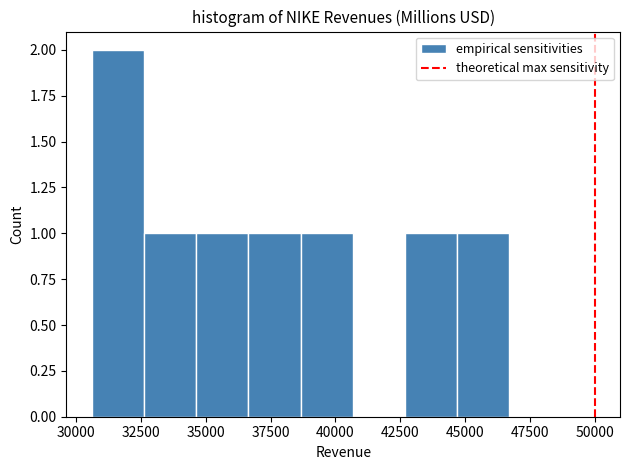

Reading left to right, list every bar in this chart as the range it spans on the x-axis followed by its height. Neither the bar edges nor the heights are printed on the chart, so give them approximately, as read against the axes.

30500 to 32500: 2
32500 to 34500: 1
34500 to 36500: 1
36500 to 38500: 1
38500 to 40500: 1
40500 to 42500: 0
42500 to 44500: 1
44500 to 46500: 1